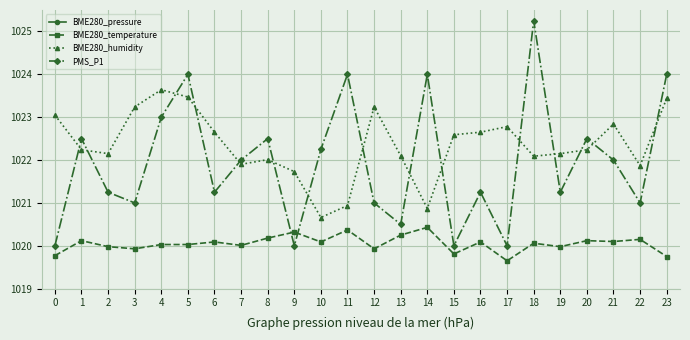

Is the value of BME280_humidity at 20 greater than the value of BME280_temperature at 8?

Yes